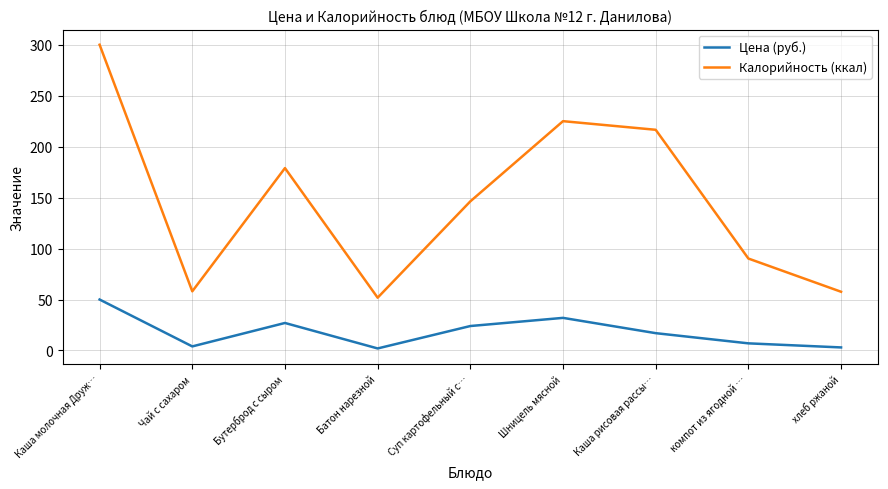

At хлеб ржаной, list the series in order from smallest to largest.

Цена (руб.), Калорийность (ккал)